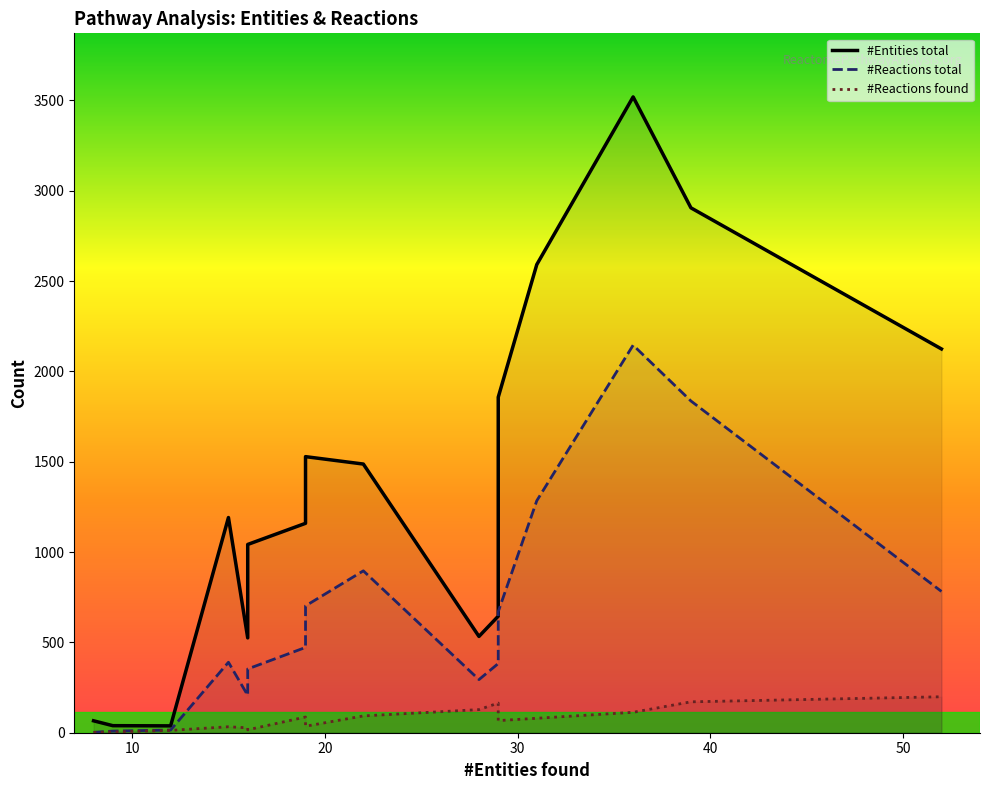

What is the difference between the second highest and minimum values in the #Reactions total series?

1834